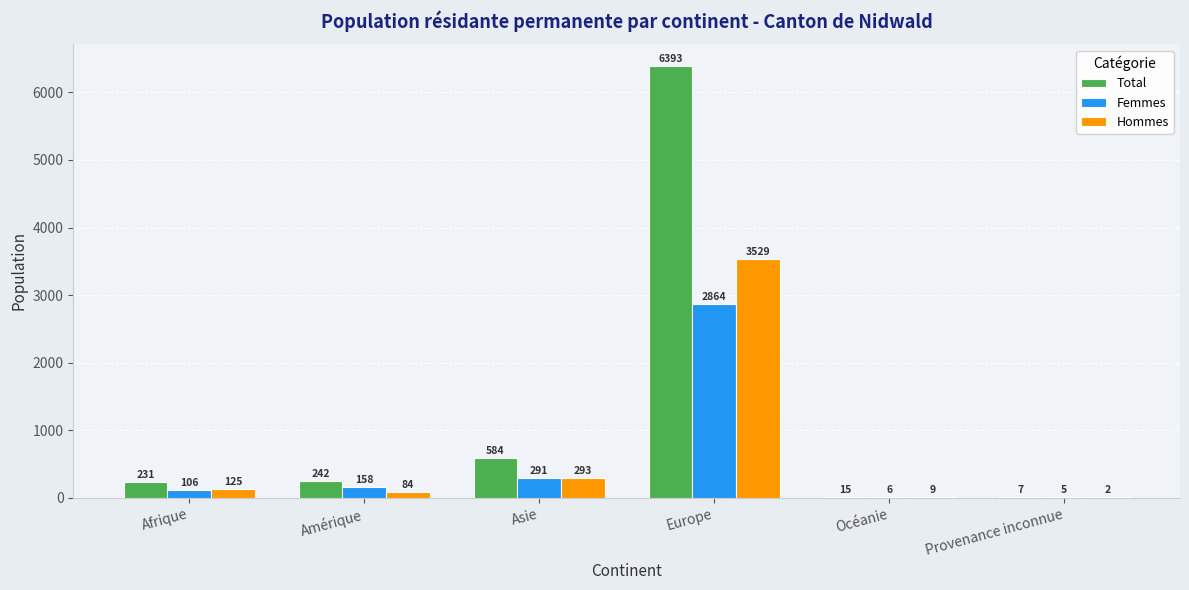

Reading right to left, list all the values displayed in this chart.

Total: Provenance inconnue=7	Océanie=15	Europe=6393	Asie=584	Amérique=242	Afrique=231
Femmes: Provenance inconnue=5	Océanie=6	Europe=2864	Asie=291	Amérique=158	Afrique=106
Hommes: Provenance inconnue=2	Océanie=9	Europe=3529	Asie=293	Amérique=84	Afrique=125